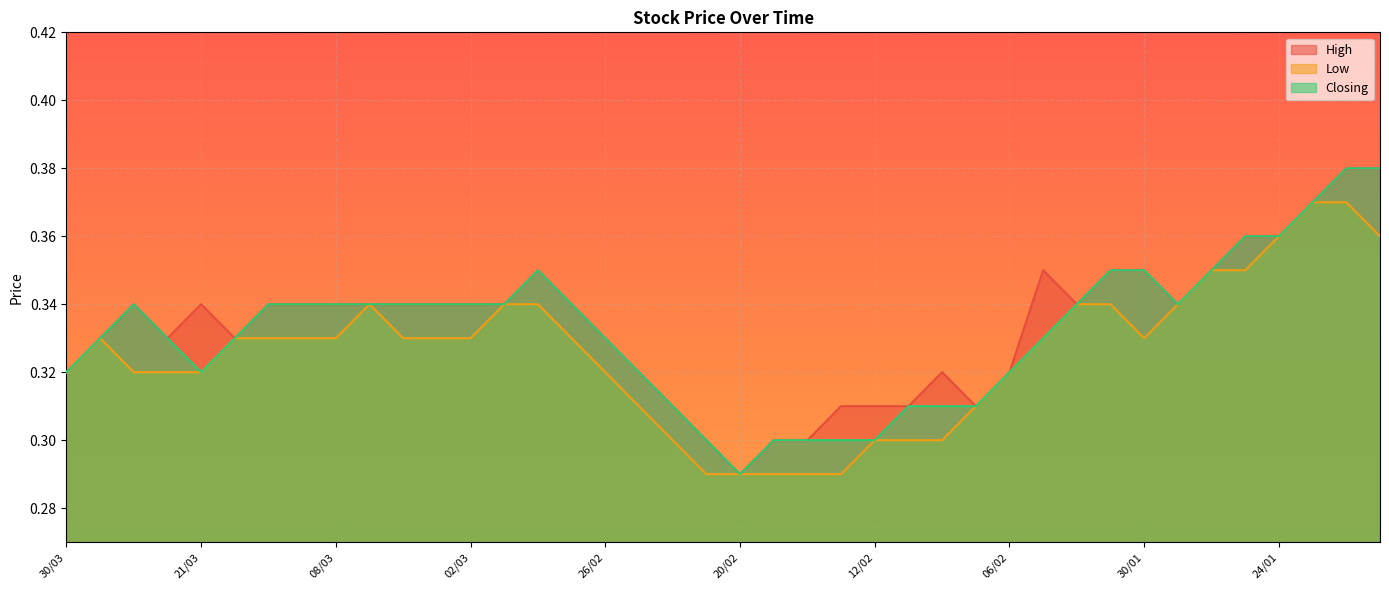

What is the difference between the second highest and second lowest values in the Closing series?

0.1